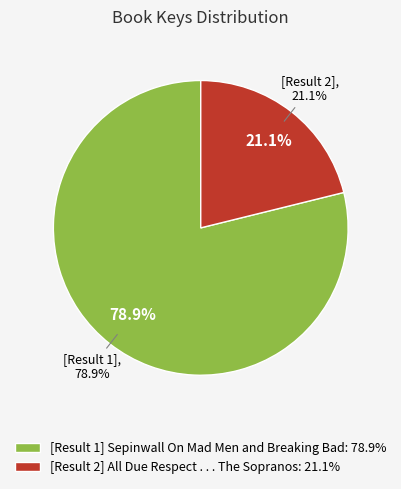

Between Sepinwall On Mad Men and Breaking Bad and All Due Respect . . . The Sopranos, which is larger?

Sepinwall On Mad Men and Breaking Bad